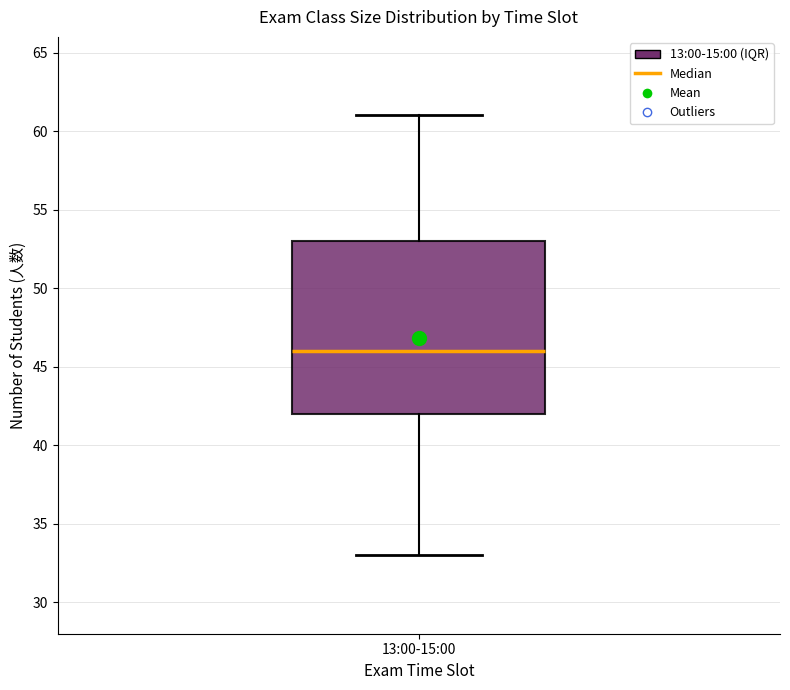

Read this box plot against the y-axis: the position of the median line, the range covered by the box, and the ends of both whiskers. The values are not printed on the chart, so give them approximately, as read against the axis.

median 46, box 42 to 53, whiskers 33 to 61